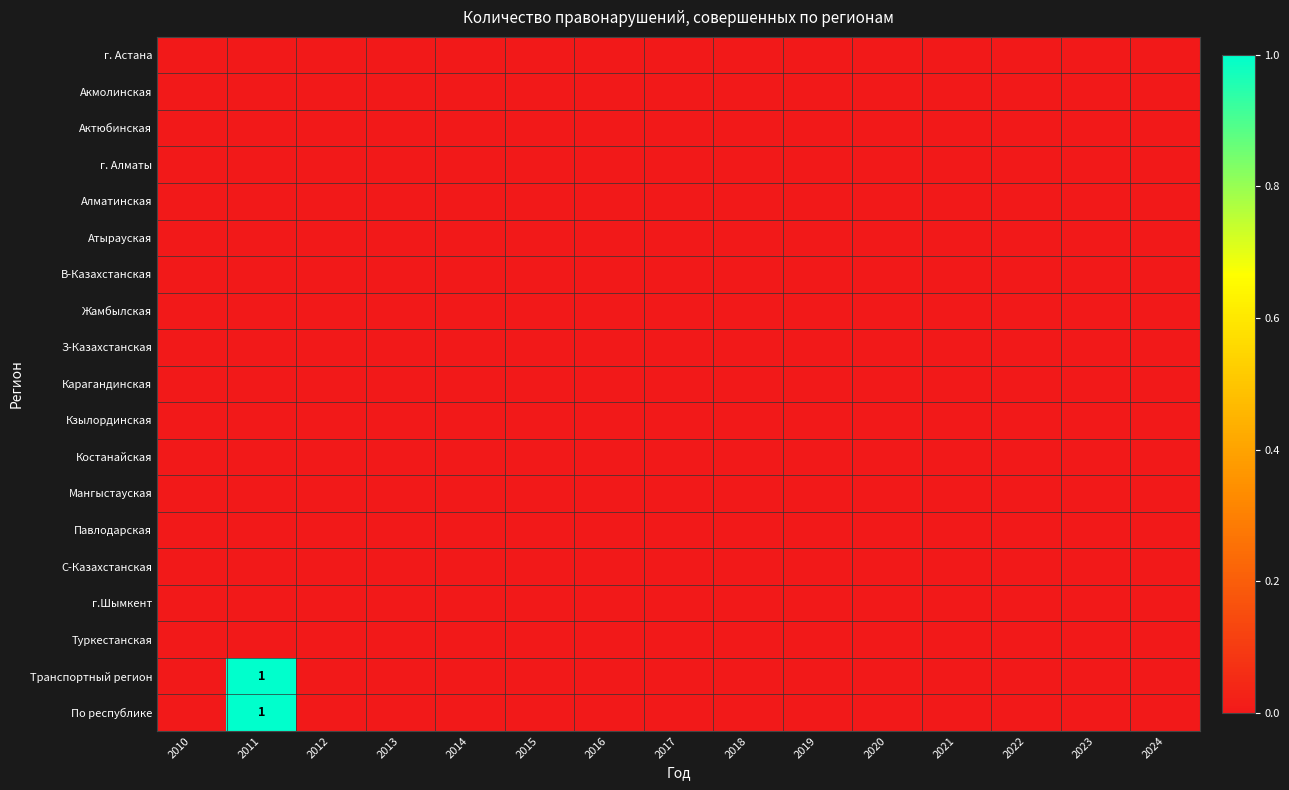

Where is Транспортный регион nearest to the value 0?

2010